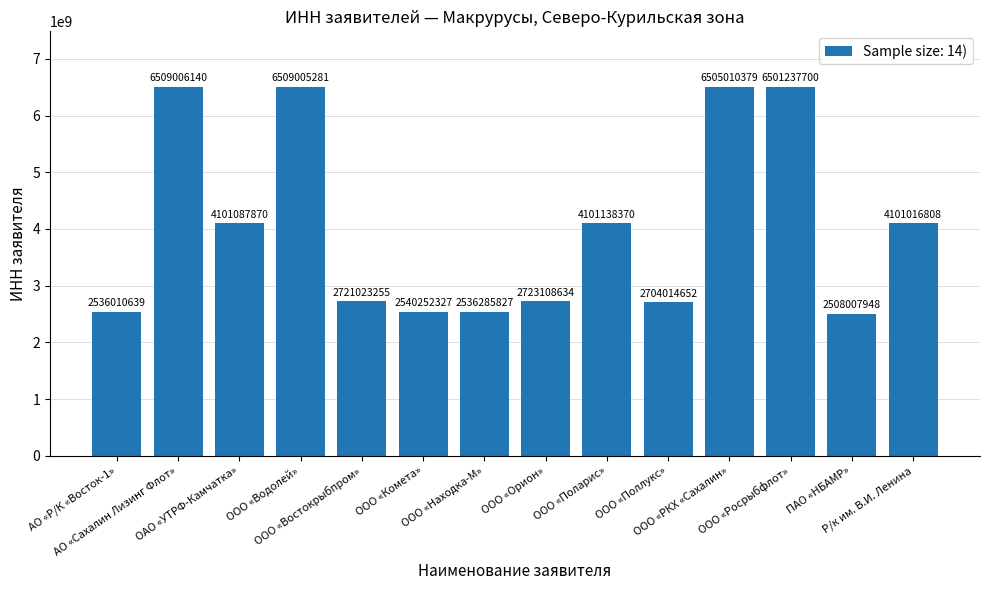

What is the smallest value displayed?

2508007948